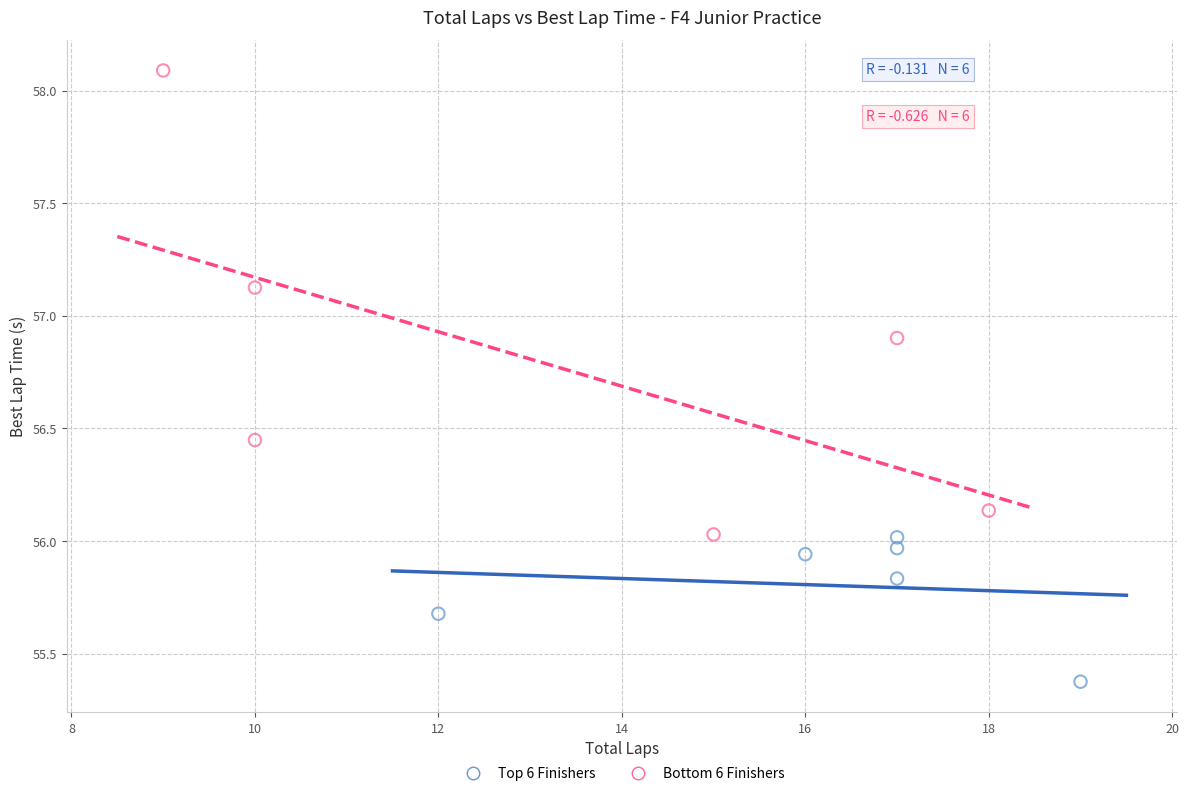

What are all the series names shown in the legend?

Top 6 Finishers, Bottom 6 Finishers